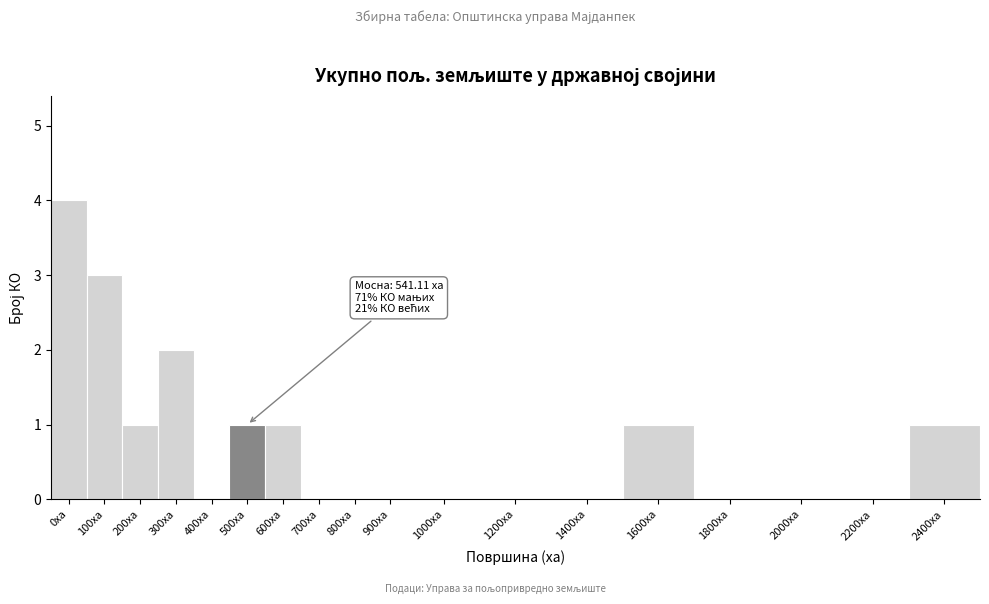

Reading right to left, list all the values displayed in this chart.

2400ха=1	2200ха=0	2000ха=0	1800ха=0	1600ха=1	1400ха=0	1200ха=0	1000ха=0	900ха=0	800ха=0	700ха=0	600ха=1	500ха=1	400ха=0	300ха=2	200ха=1	100ха=3	0ха=4